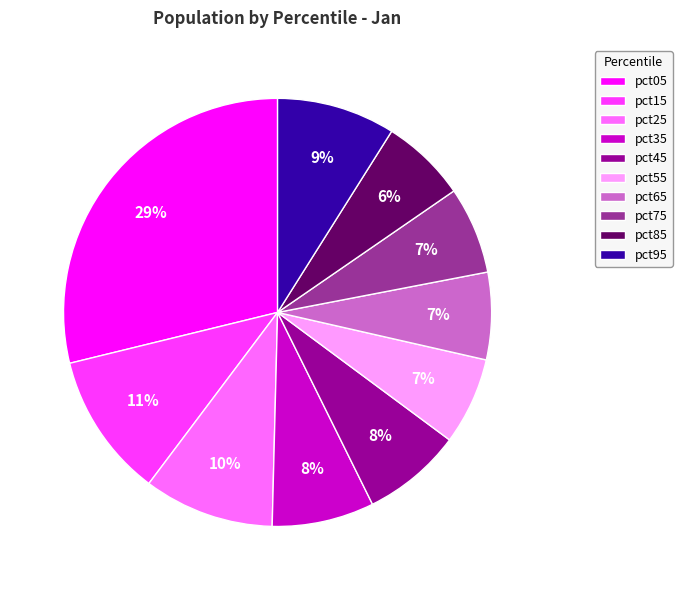

To the nearest percent, what is the average slice percentage?

10%